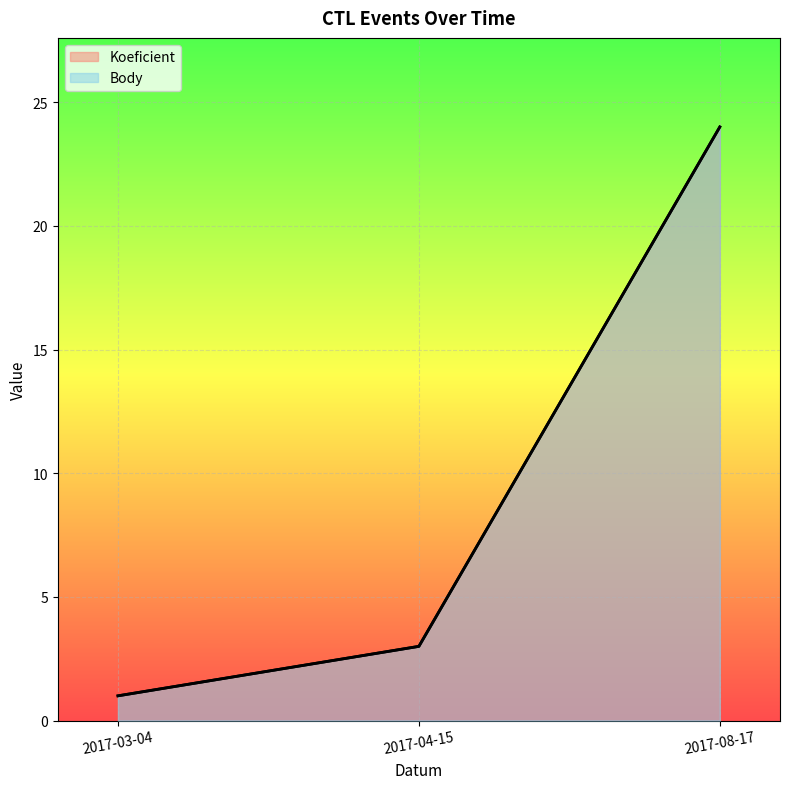

Reading right to left, transcribe all the data shown in this chart.

Koeficient: 24	3	1
Body: 24	3	1